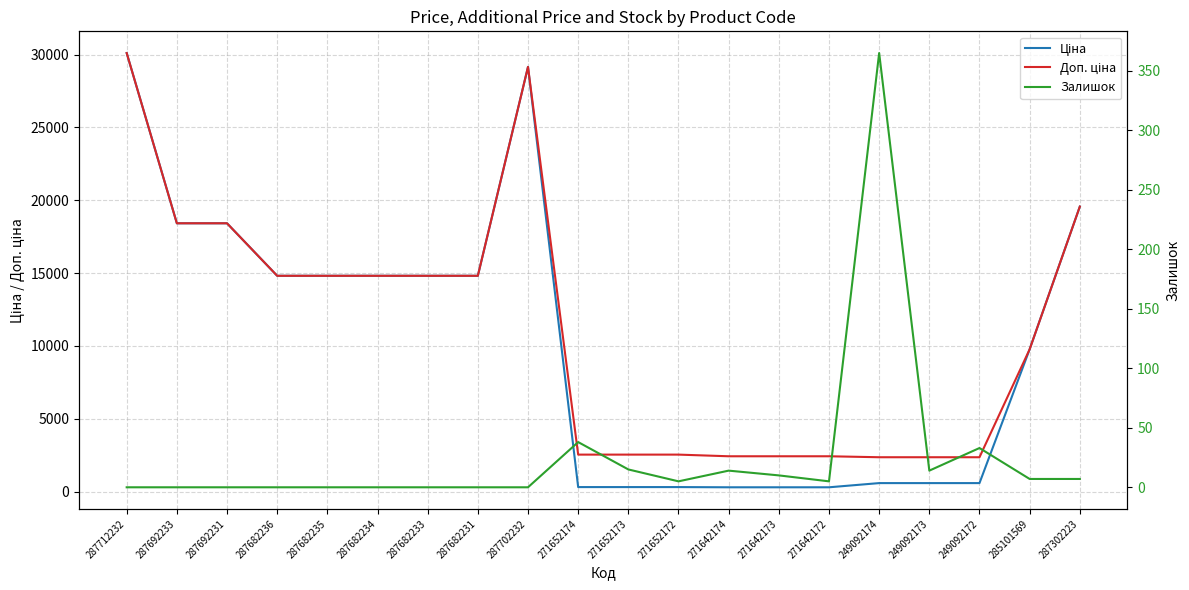

True or false: Ціна and Доп. ціна intersect in this chart.

False